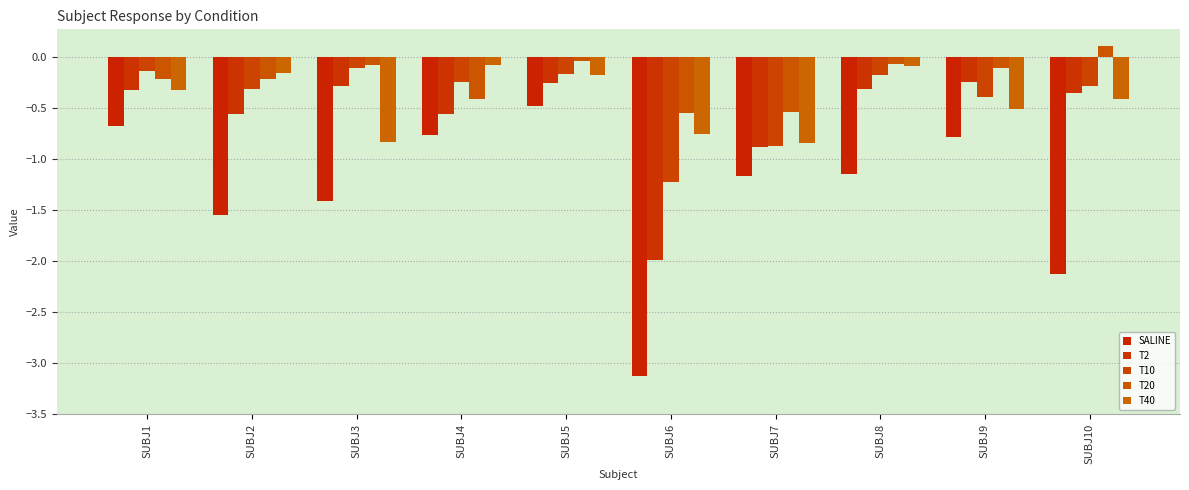

The T20 series shows -0.1 at SUBJ3. True or false?

True